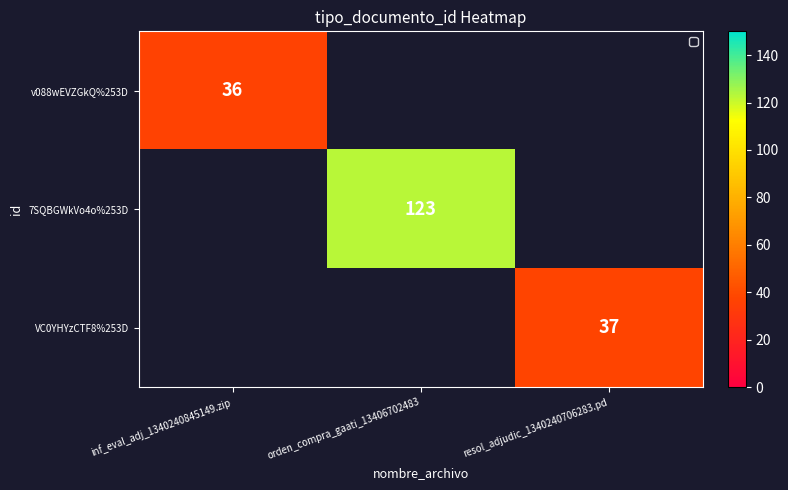

True or false: 7SQBGWkVo4o%253D has a value of 79 at orden_compra_gaati_13406702483.

False